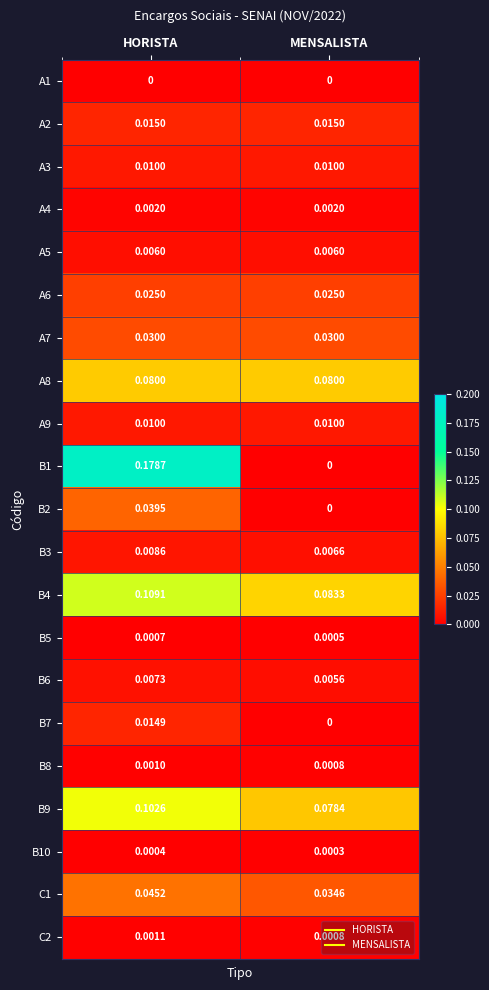

At which category is the sum across all series the highest?

HORISTA